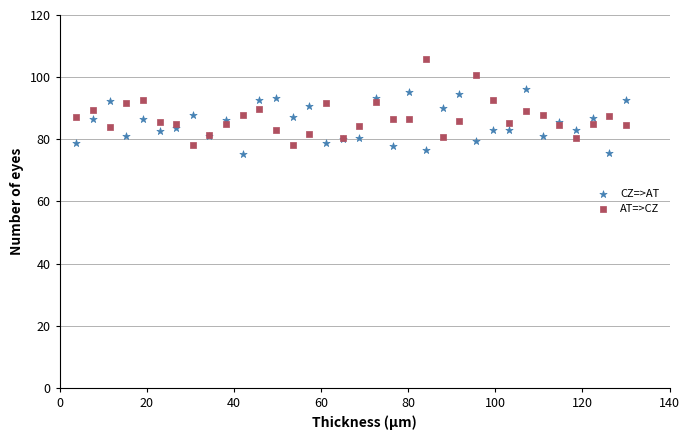

Which series contains the lowest Y value?

CZ=>AT